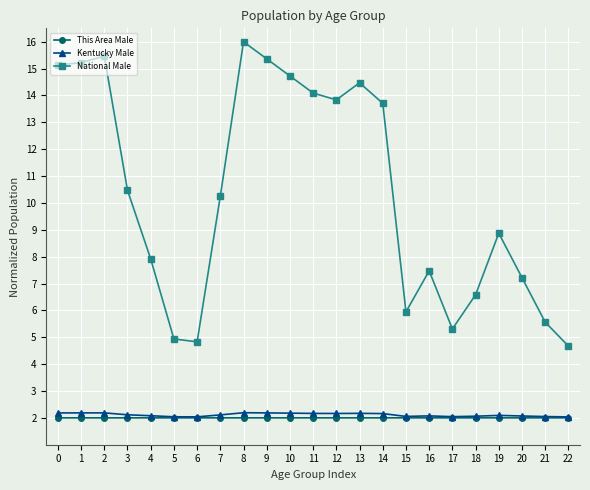

What is the approximate value of Kentucky Male at 20?

2.1